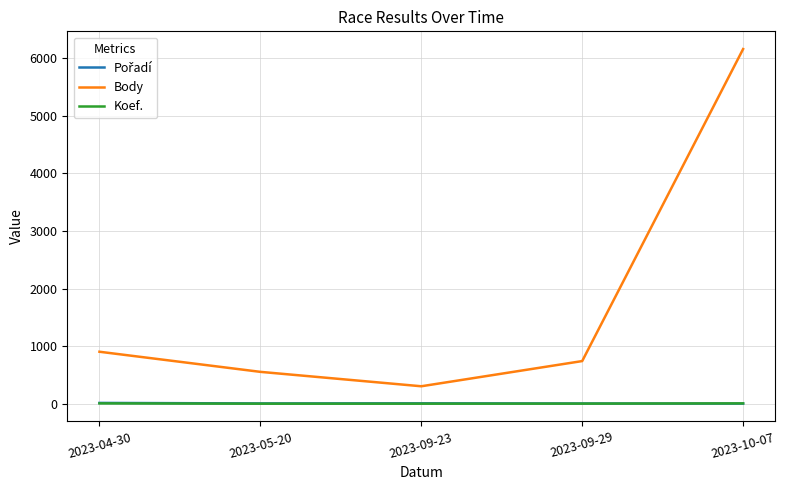

Which category has the highest value across all series?

2023-10-07